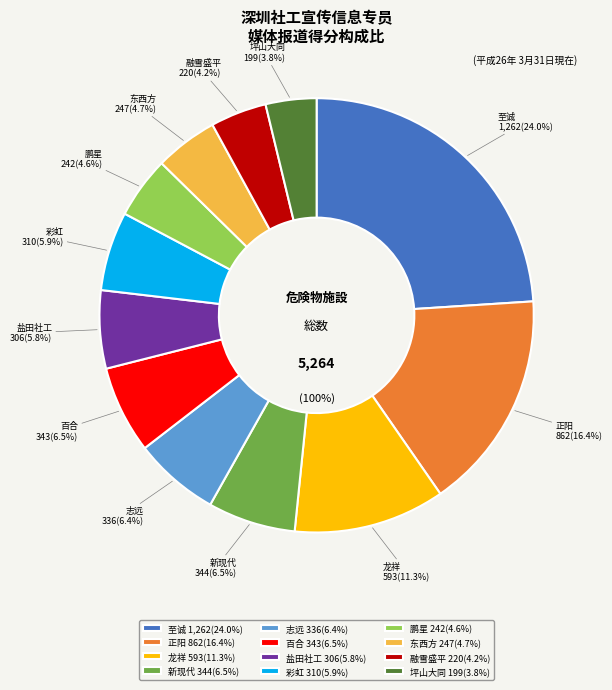

How many segments does this pie chart have?

12